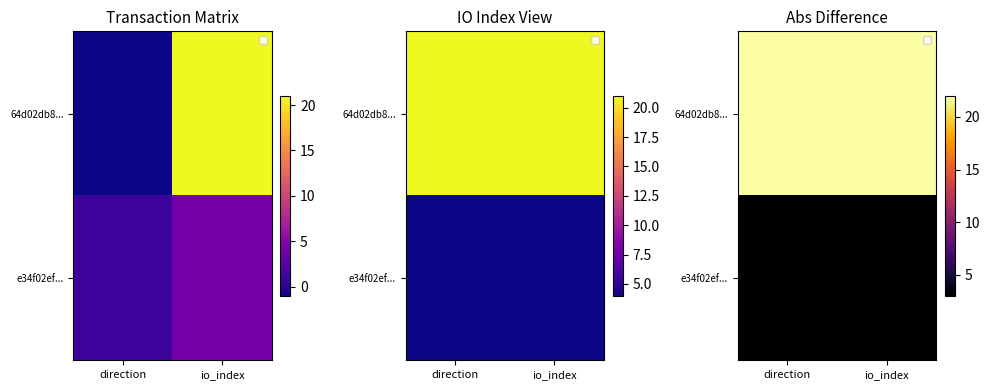

The value of 64d02db8... at io_index is 15. True or false?

False